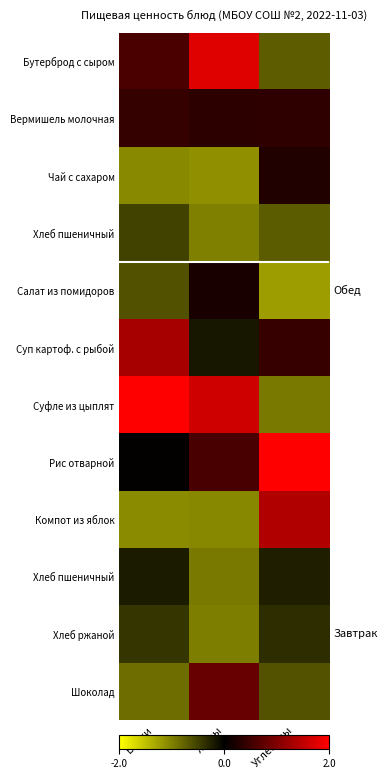

What is the greatest value displayed?

2.0